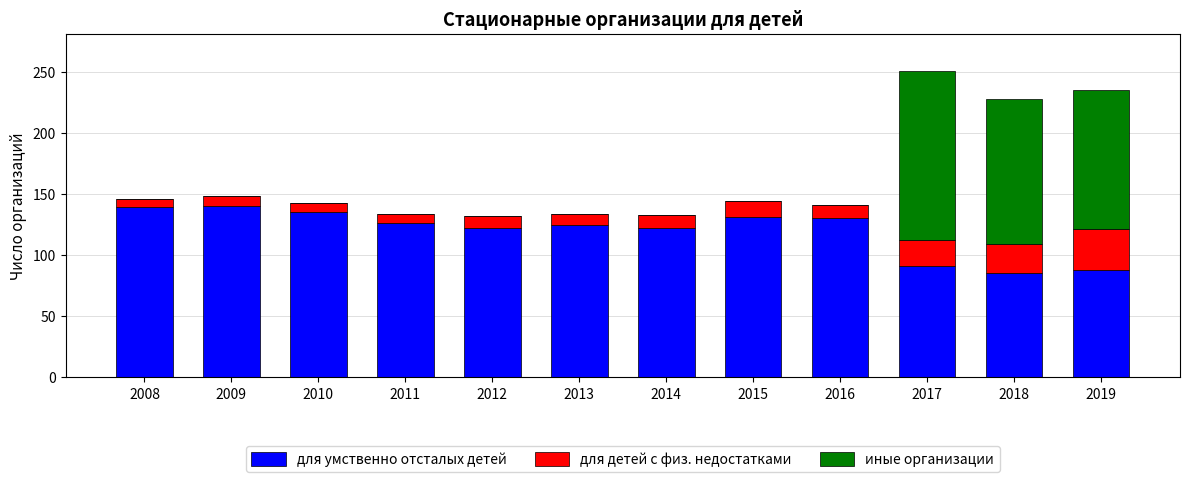

What is the total value across all series at 2019?

235